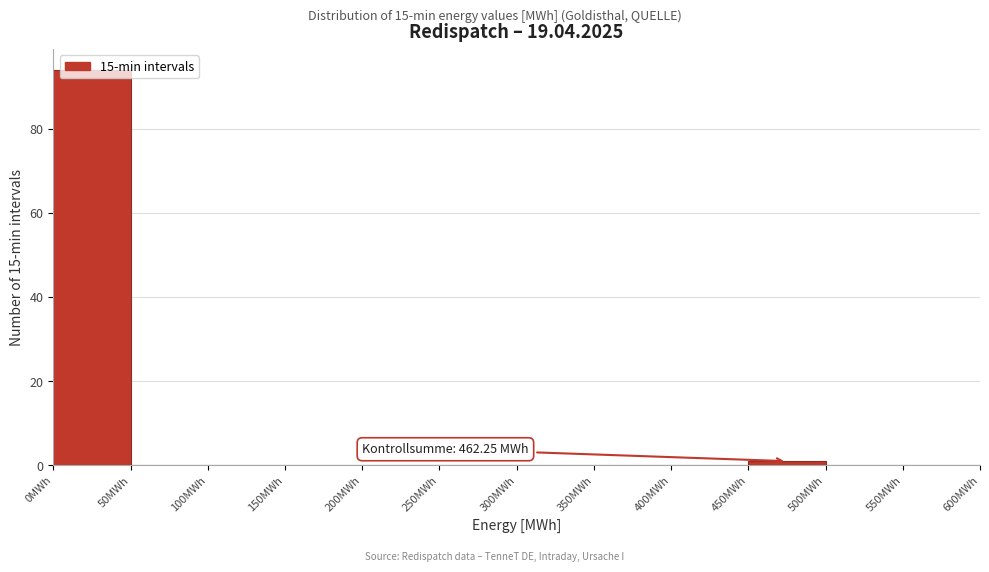

Which range on the x-axis has the tallest bar?

0 to 50